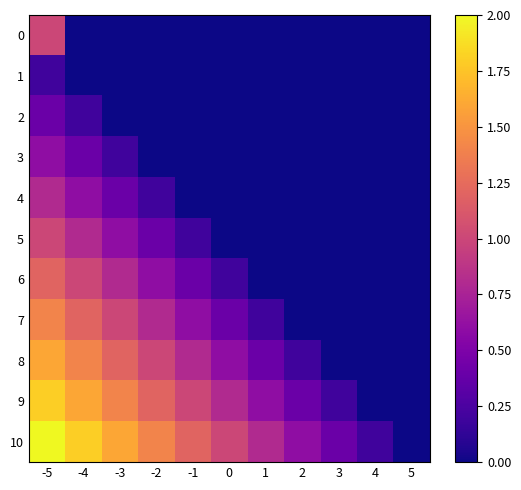

Reading left to right, transcribe all the data shown in this chart.

0: -5=1.0	-4=0.0	-3=0.0	-2=0.0	-1=0.0	0=0.0	1=0.0	2=0.0	3=0.0	4=0.0	5=0.0
1: -5=0.2	-4=0.0	-3=0.0	-2=0.0	-1=0.0	0=0.0	1=0.0	2=0.0	3=0.0	4=0.0	5=0.0
2: -5=0.4	-4=0.2	-3=0.0	-2=0.0	-1=0.0	0=0.0	1=0.0	2=0.0	3=0.0	4=0.0	5=0.0
3: -5=0.6	-4=0.4	-3=0.2	-2=0.0	-1=0.0	0=0.0	1=0.0	2=0.0	3=0.0	4=0.0	5=0.0
4: -5=0.8	-4=0.6	-3=0.4	-2=0.2	-1=0.0	0=0.0	1=0.0	2=0.0	3=0.0	4=0.0	5=0.0
5: -5=1.0	-4=0.8	-3=0.6	-2=0.4	-1=0.2	0=0.0	1=0.0	2=0.0	3=0.0	4=0.0	5=0.0
6: -5=1.2	-4=1.0	-3=0.8	-2=0.6	-1=0.4	0=0.2	1=0.0	2=0.0	3=0.0	4=0.0	5=0.0
7: -5=1.4	-4=1.2	-3=1.0	-2=0.8	-1=0.6	0=0.4	1=0.2	2=0.0	3=0.0	4=0.0	5=0.0
8: -5=1.6	-4=1.4	-3=1.2	-2=1.0	-1=0.8	0=0.6	1=0.4	2=0.2	3=0.0	4=0.0	5=0.0
9: -5=1.8	-4=1.6	-3=1.4	-2=1.2	-1=1.0	0=0.8	1=0.6	2=0.4	3=0.2	4=0.0	5=0.0
10: -5=2.0	-4=1.8	-3=1.6	-2=1.4	-1=1.2	0=1.0	1=0.8	2=0.6	3=0.4	4=0.2	5=0.0